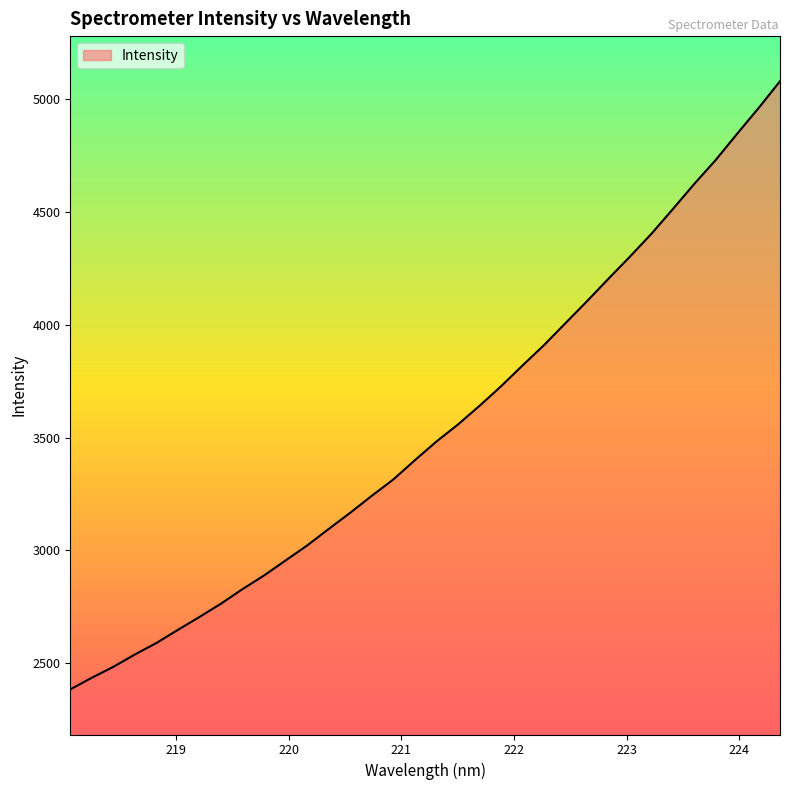

What is the minimum value shown in the chart?

2383.6